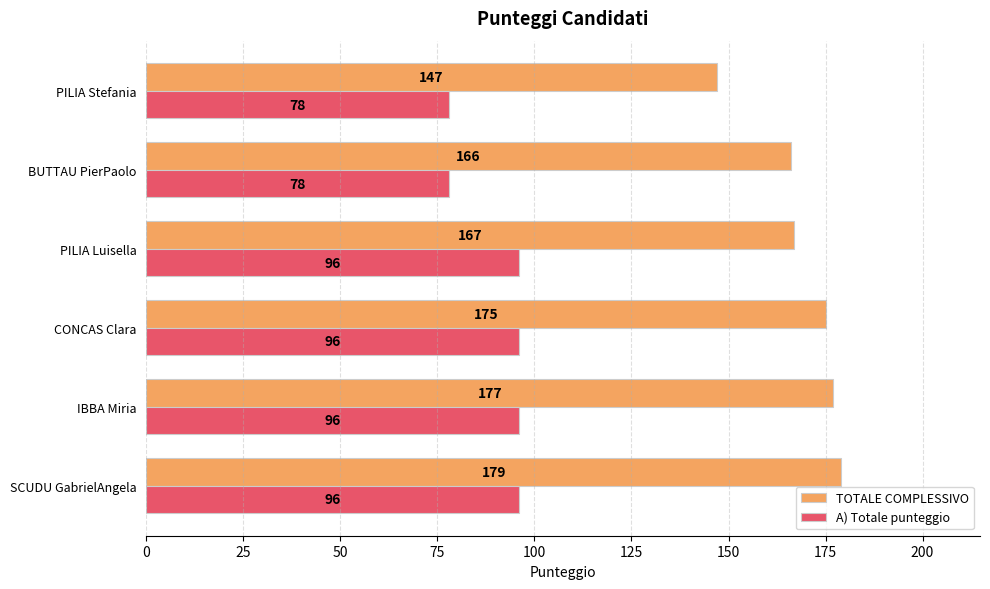

What is the difference between the maximum and second lowest values in the TOTALE COMPLESSIVO series?

13